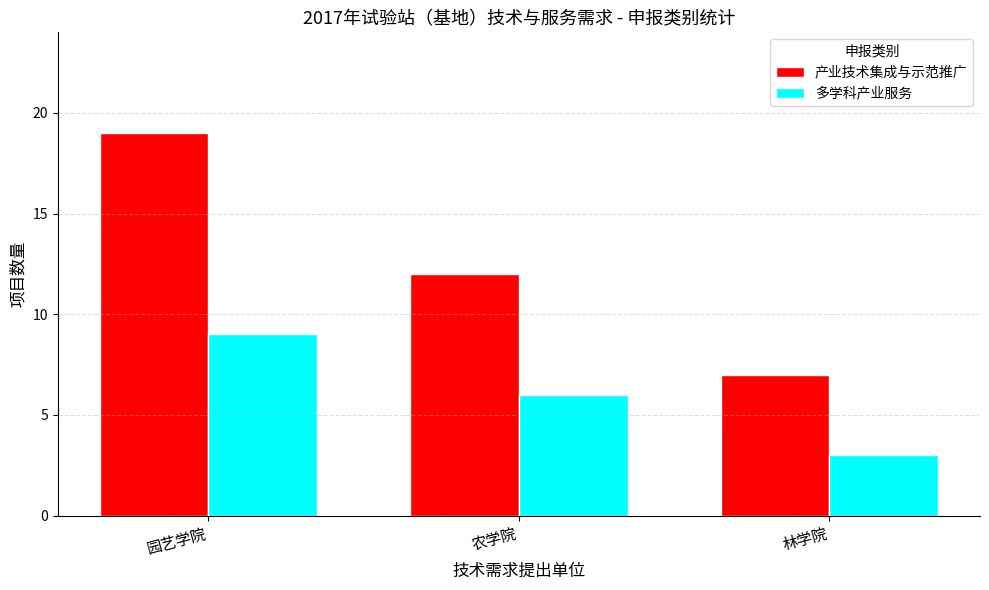

What is the minimum value shown in the chart?

3